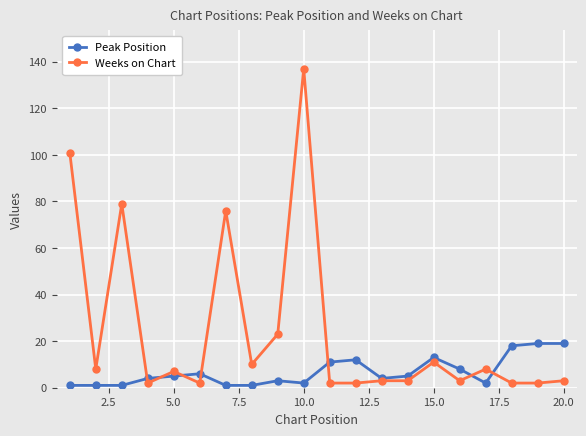

What is the smallest value displayed?

1